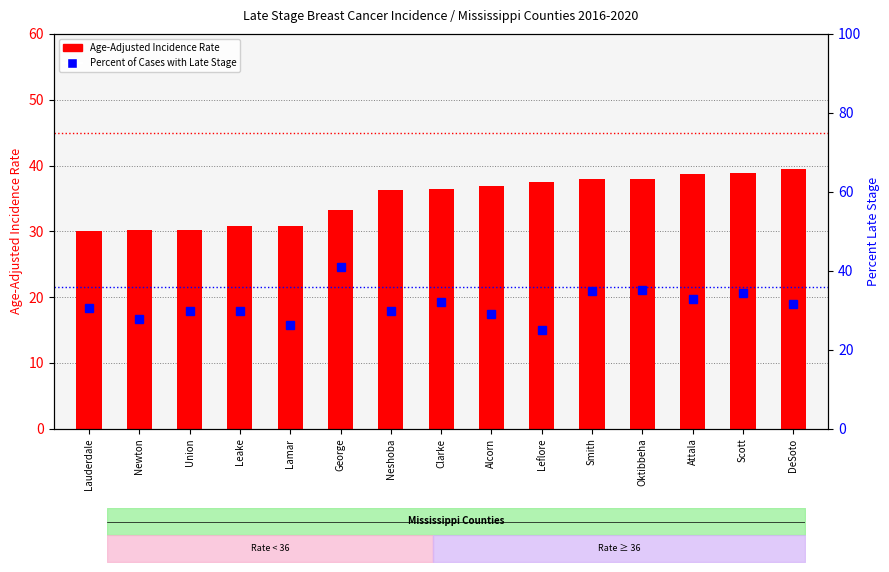

Which label corresponds to the largest value in the chart?

George